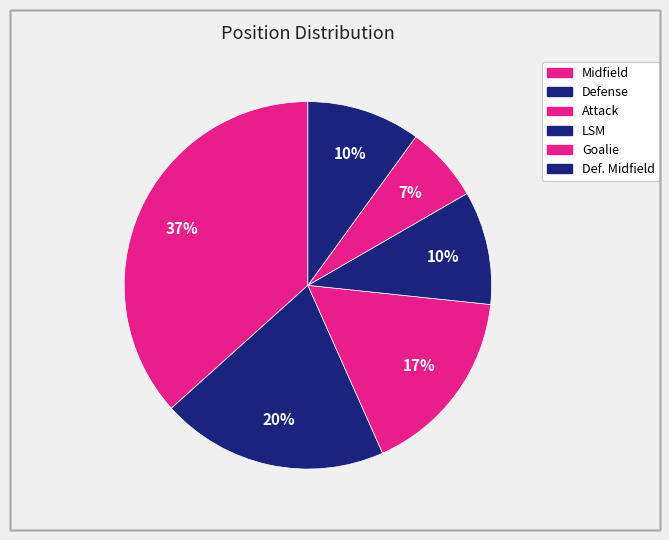

How many slices are in this pie chart?

6